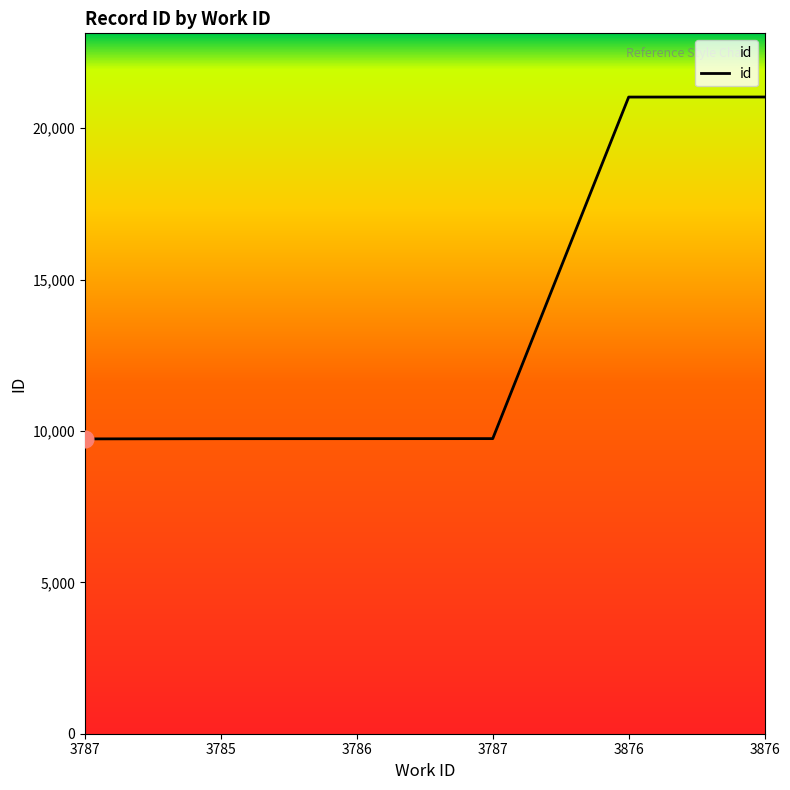

Is this an area chart (filled region under the line)?

Yes